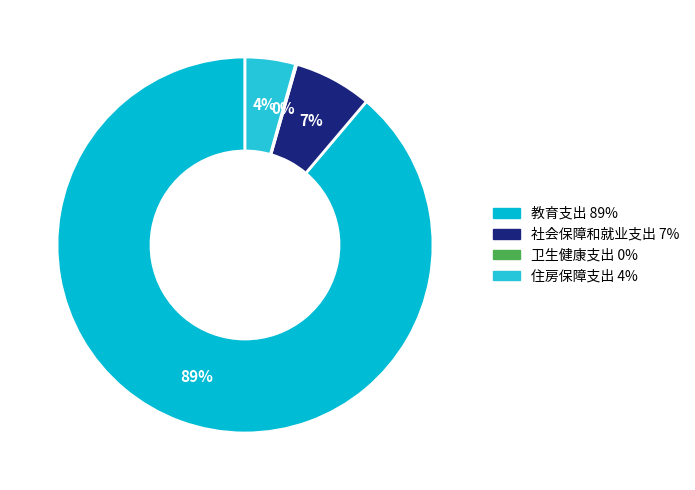

Which category accounts for the majority?

教育支出